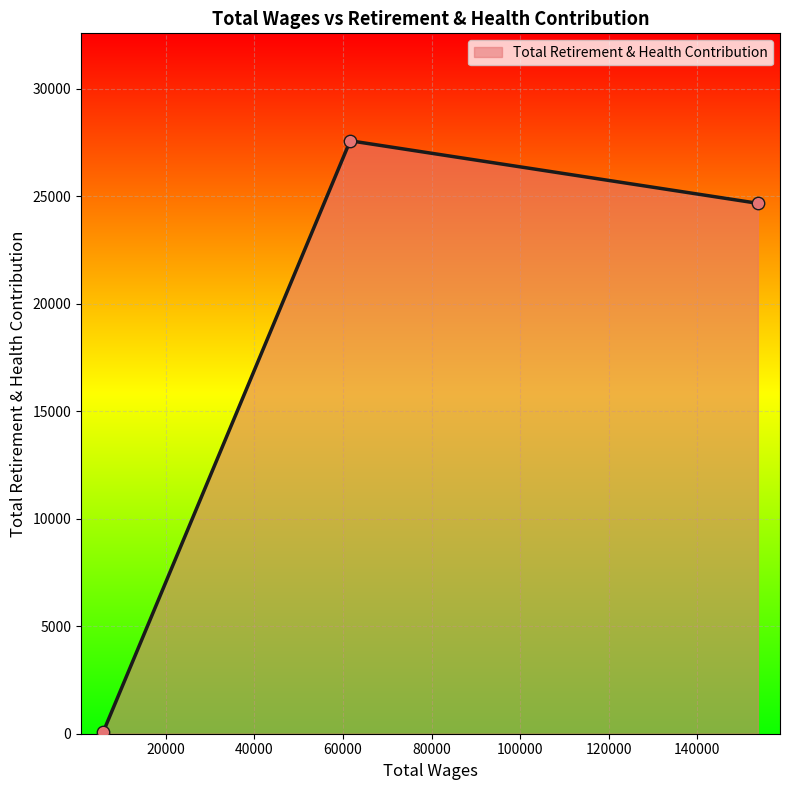

What is the average value?

17449